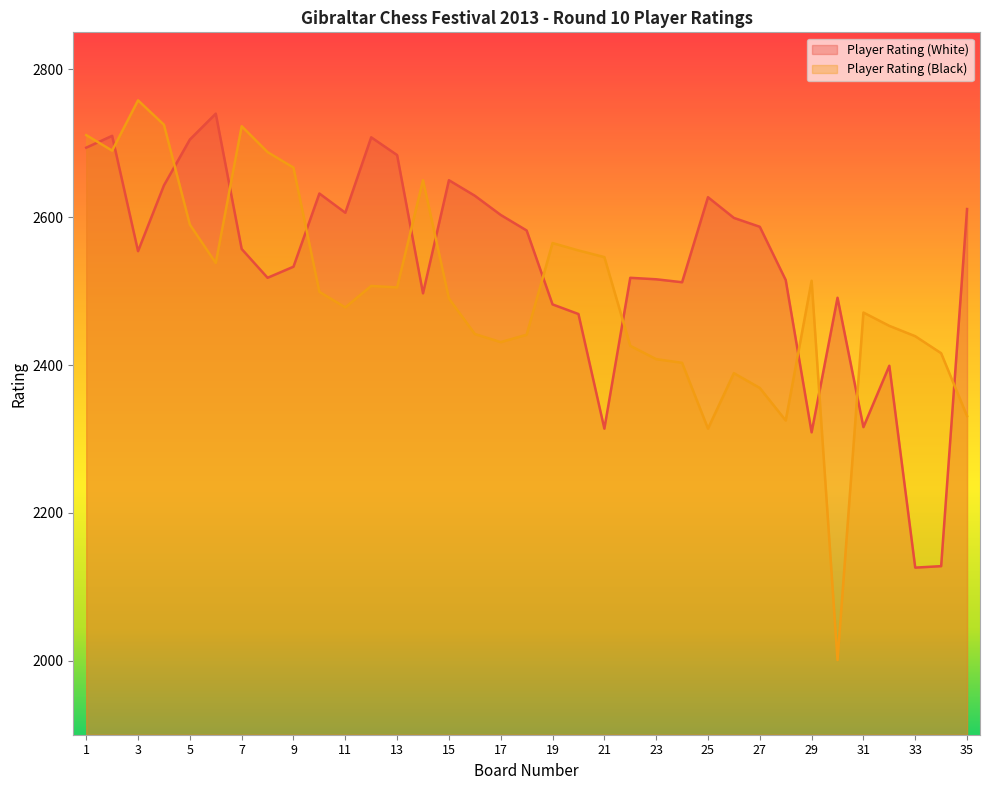

How many interior local peaks does the Player Rating (Black) series have?

8